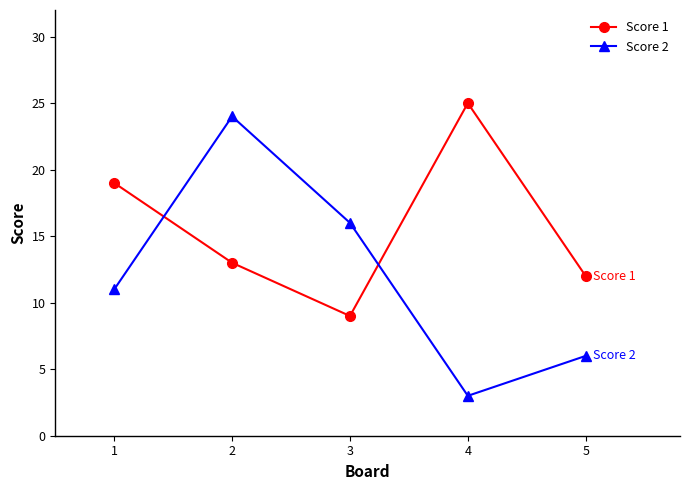

What is the lowest value of the Score 1 series?

9